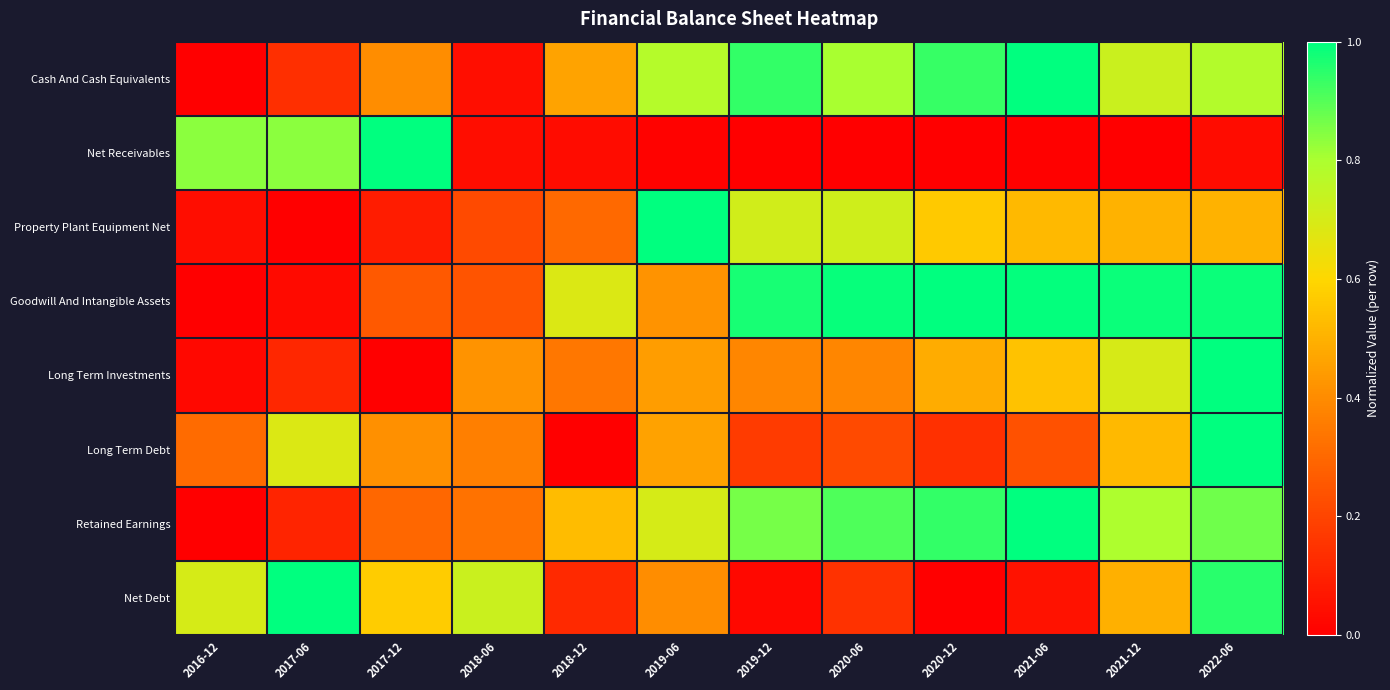

What is the difference between the highest and lowest values at 2016-12?

0.8